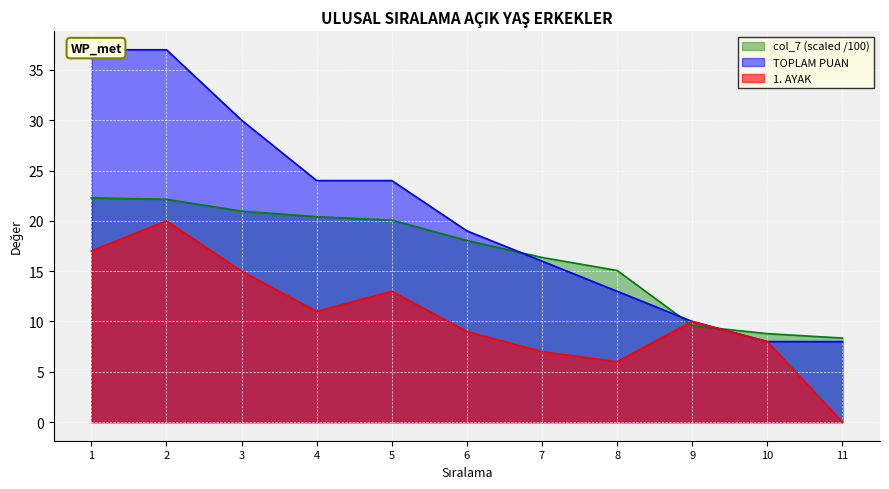

The value of 1. AYAK at 9 is 10.0. True or false?

True